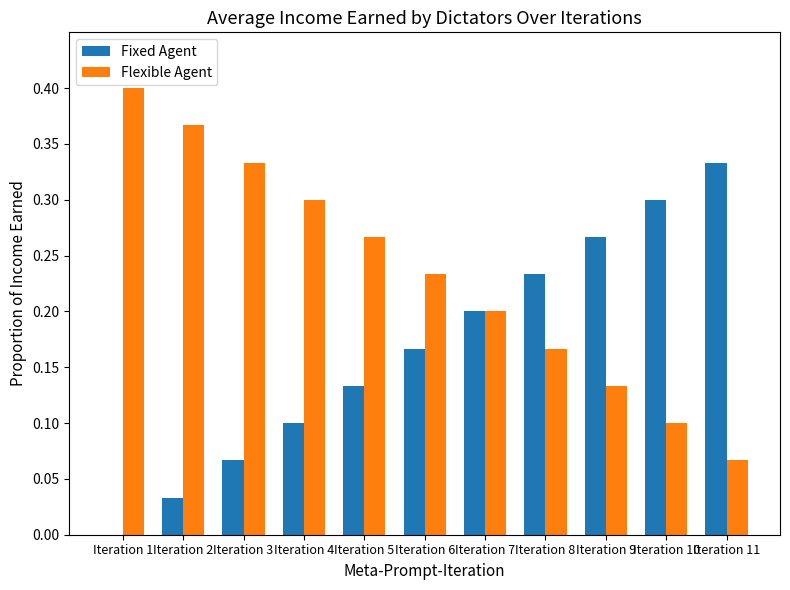

What is the sum of the Flexible Agent values at Iteration 1 and Iteration 3?

0.7